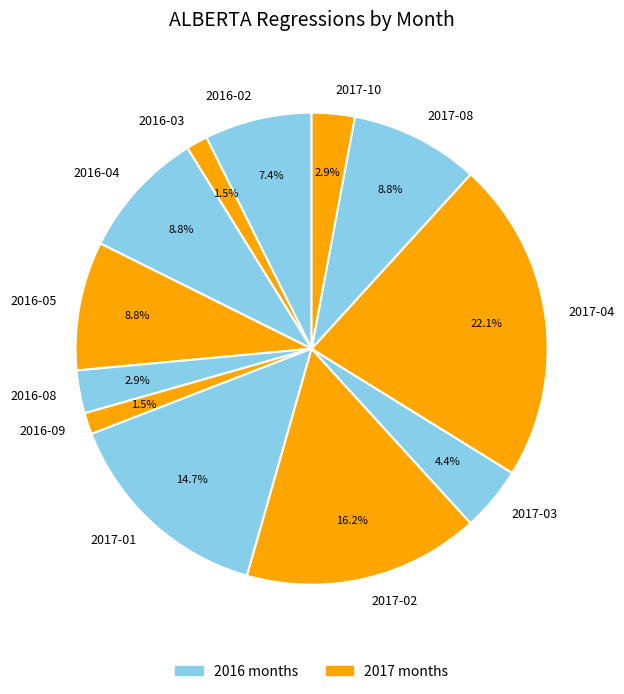

Which category has the biggest portion of the pie?

2017-04